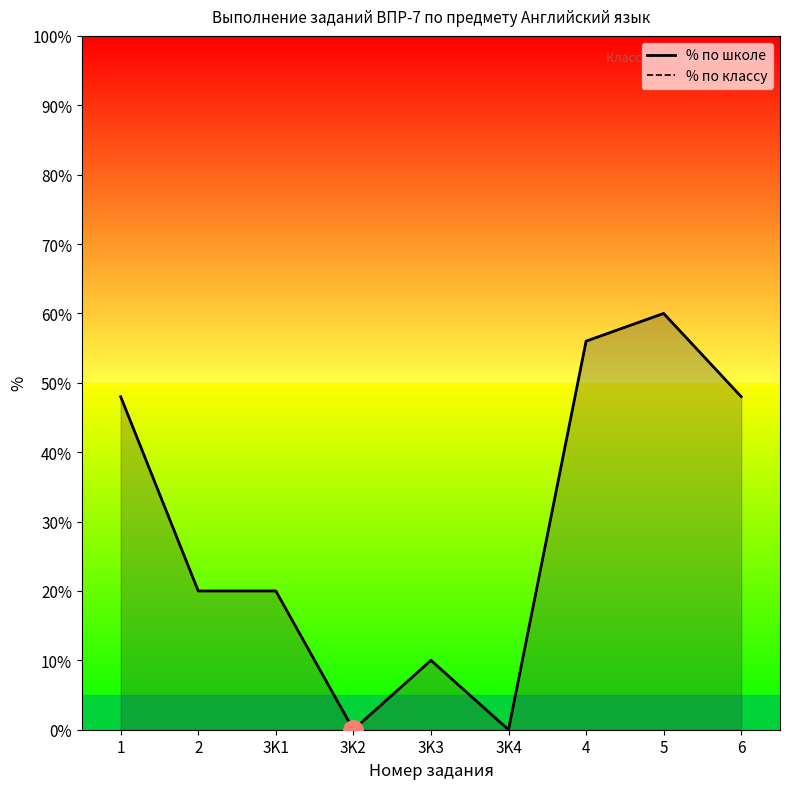

Reading left to right, extract all data points from this chart.

% по школе: 1=48	2=20	3K1=20	3K2=0	3K3=10	3K4=0	4=56	5=60	6=48
% по классу: 1=48	2=20	3K1=20	3K2=0	3K3=10	3K4=0	4=56	5=60	6=48